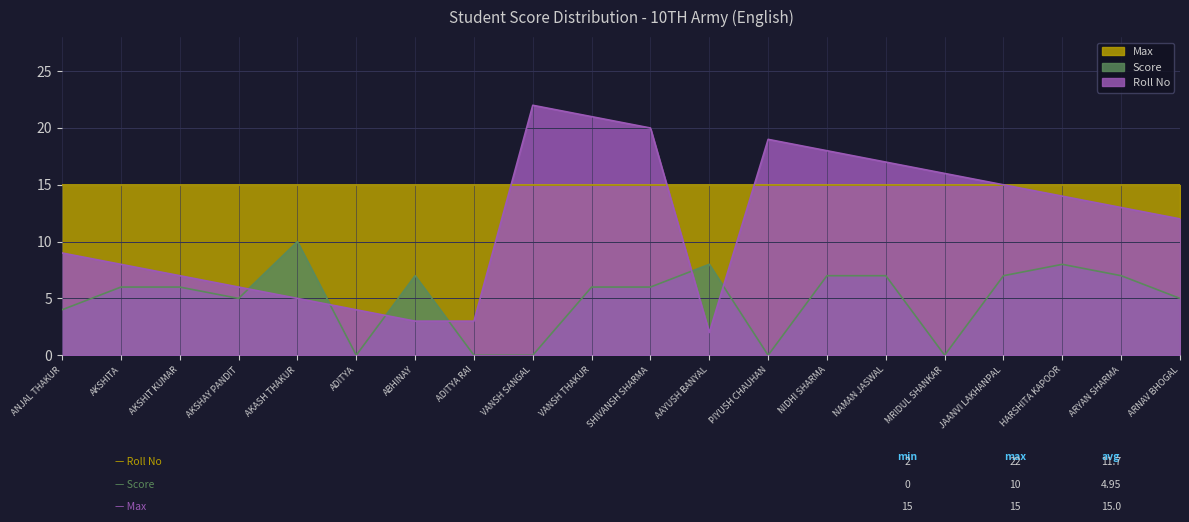

Which label corresponds to the largest value in the chart?

VANSH SANGAL